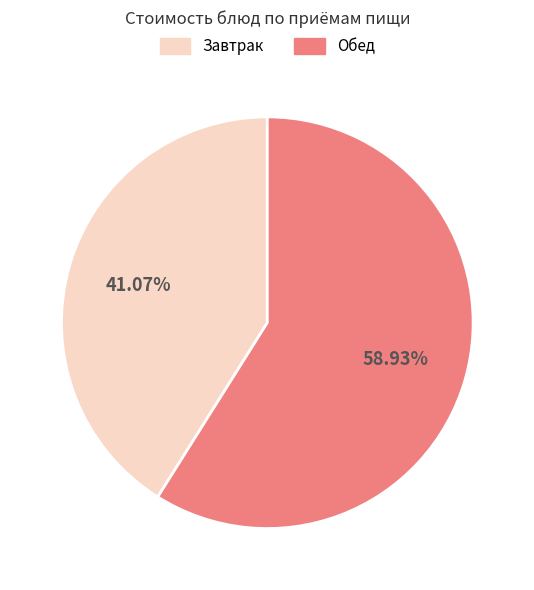

Is there any slice that represents more than half of the pie?

Yes